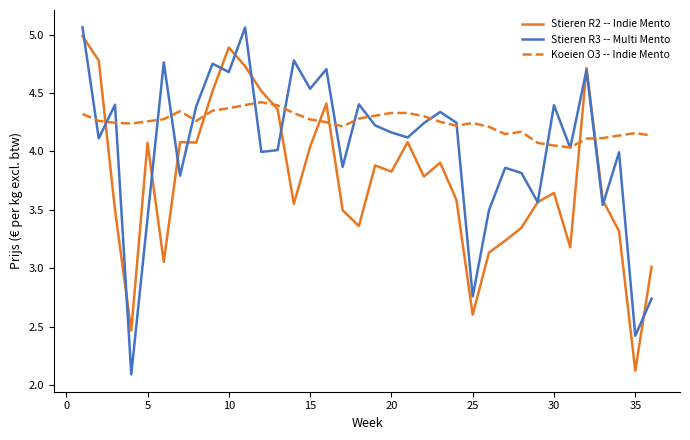

What is the difference between the second highest and minimum values in the Stieren R3 -- Multi Mento series?

3.0